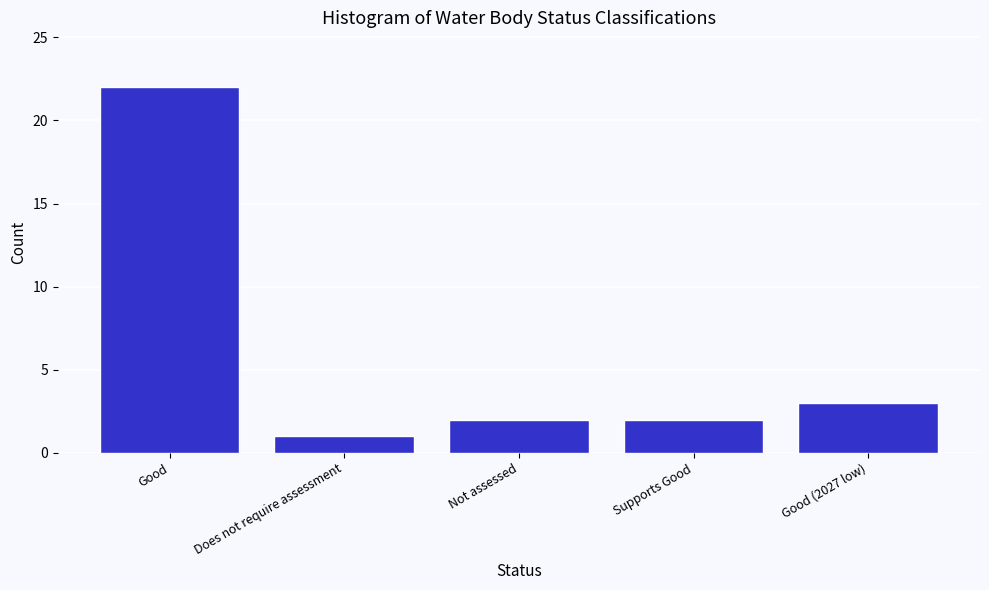

Reading left to right, list all the values displayed in this chart.

22	1	2	2	3